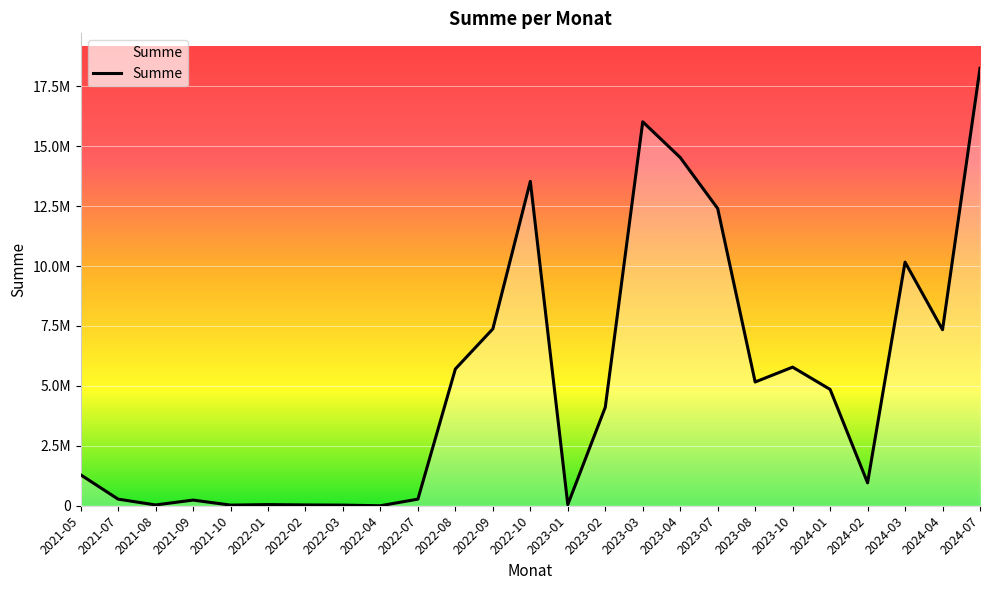

Reading left to right, what are all the values shown in this chart?

1290127.4	275206.2	33255.0	235623.0	26262.0	47363.8	33255.0	25988.0	0.0	275206.2	5705255.0	7377623.0	13530262.0	47363.8	4106731.0	16014988.0	14526000.0	12397206.2	5161731.0	5781000.0	4852363.8	954000.0	10162000.0	7343000.0	18245751.2